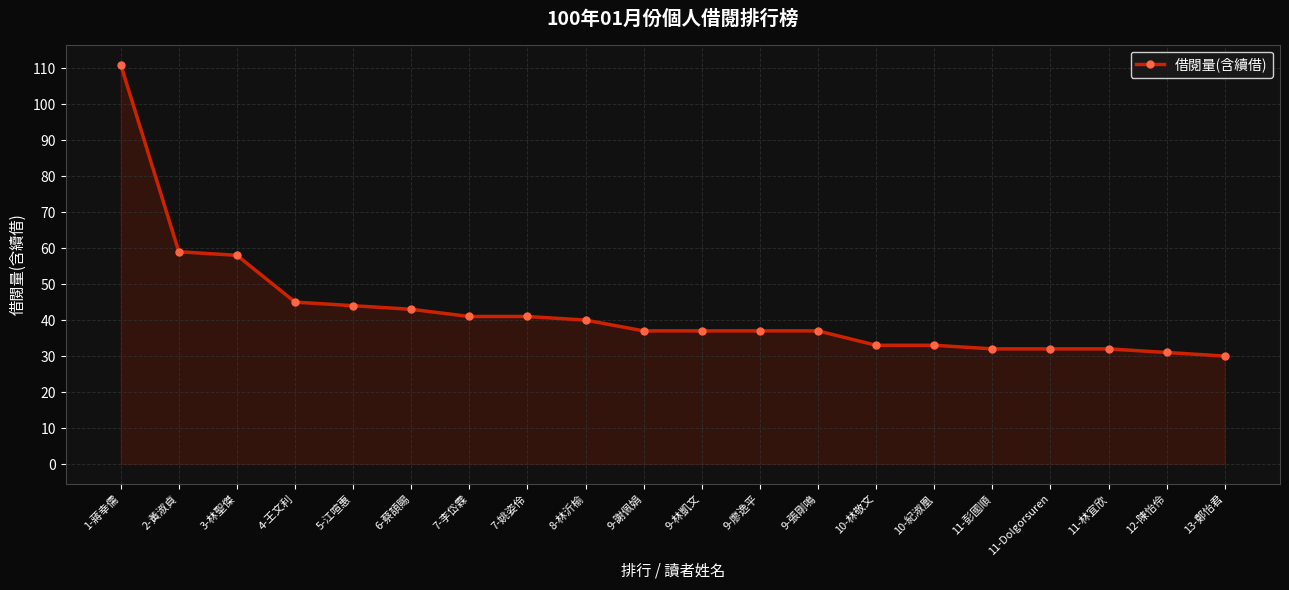

Reading left to right, extract all data points from this chart.

111	59	58	45	44	43	41	41	40	37	37	37	37	33	33	32	32	32	31	30